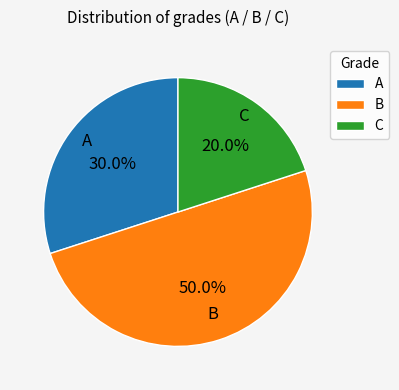

To the nearest percent, what portion does C represent?

20%